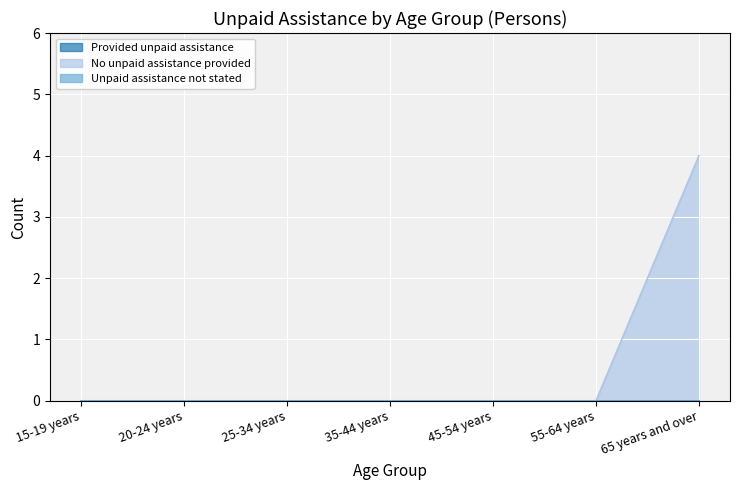

Is the value of Unpaid assistance not stated at 15-19 years greater than the value of No unpaid assistance provided at 25-34 years?

No